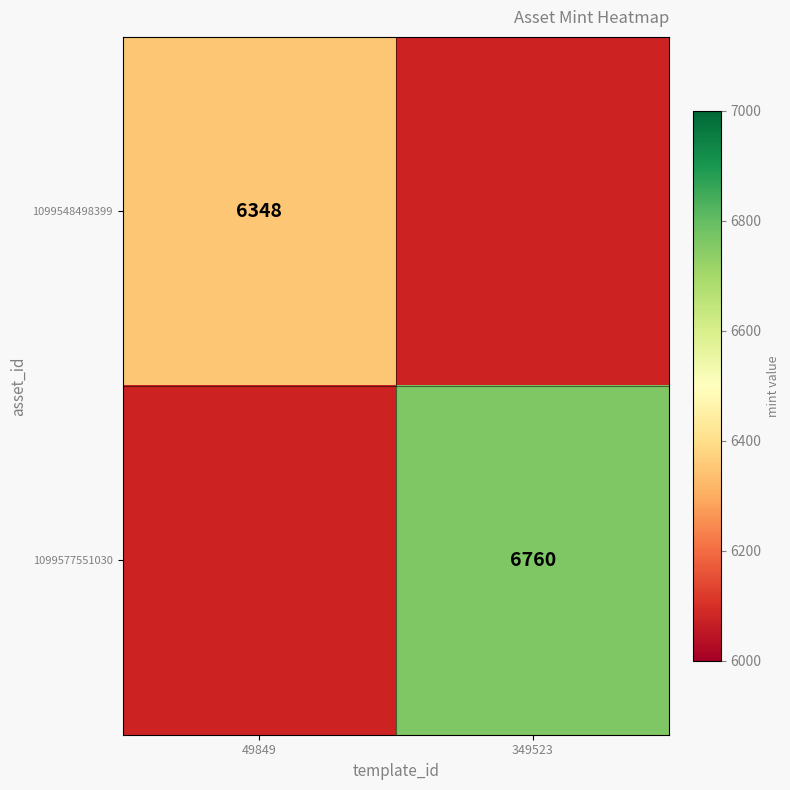

True or false: 1099577551030 has a value of 4127.0 at 349523.

False